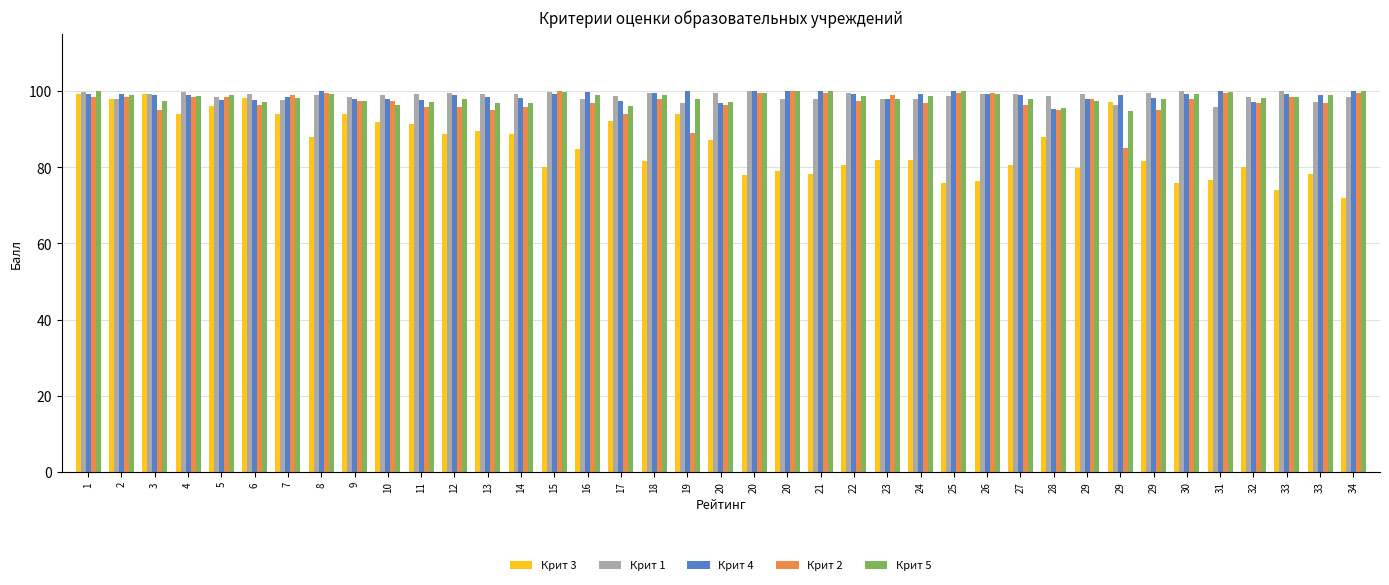

Does the chart contain any negative values?

No